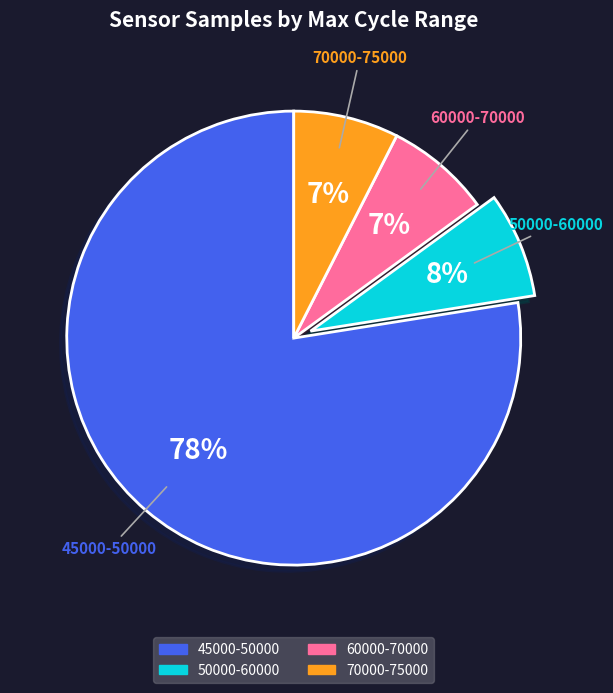

Does any single category account for the majority?

Yes